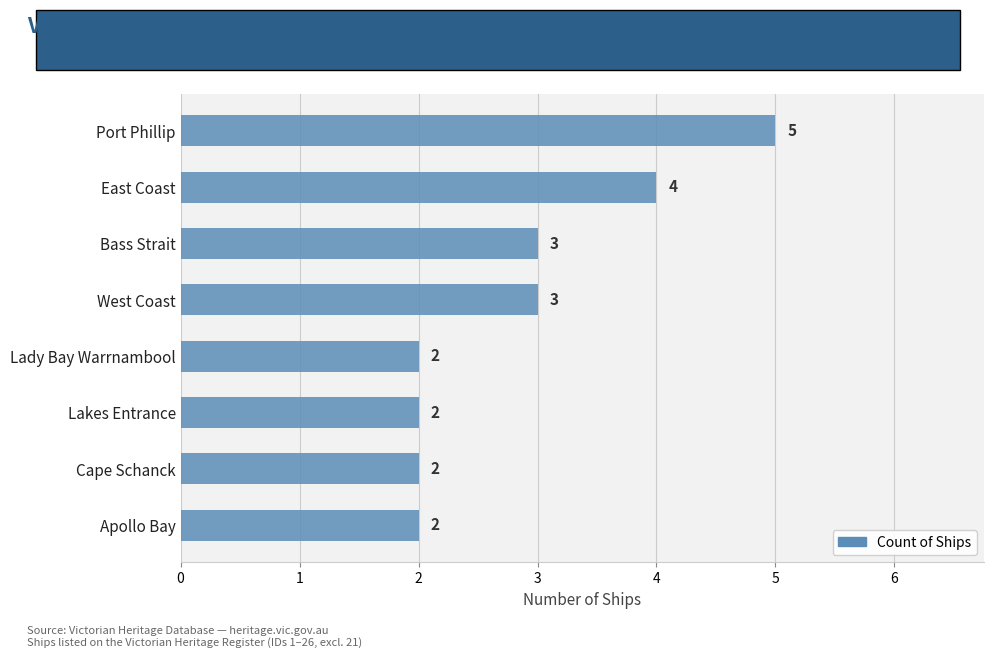

What is the smallest value displayed?

2